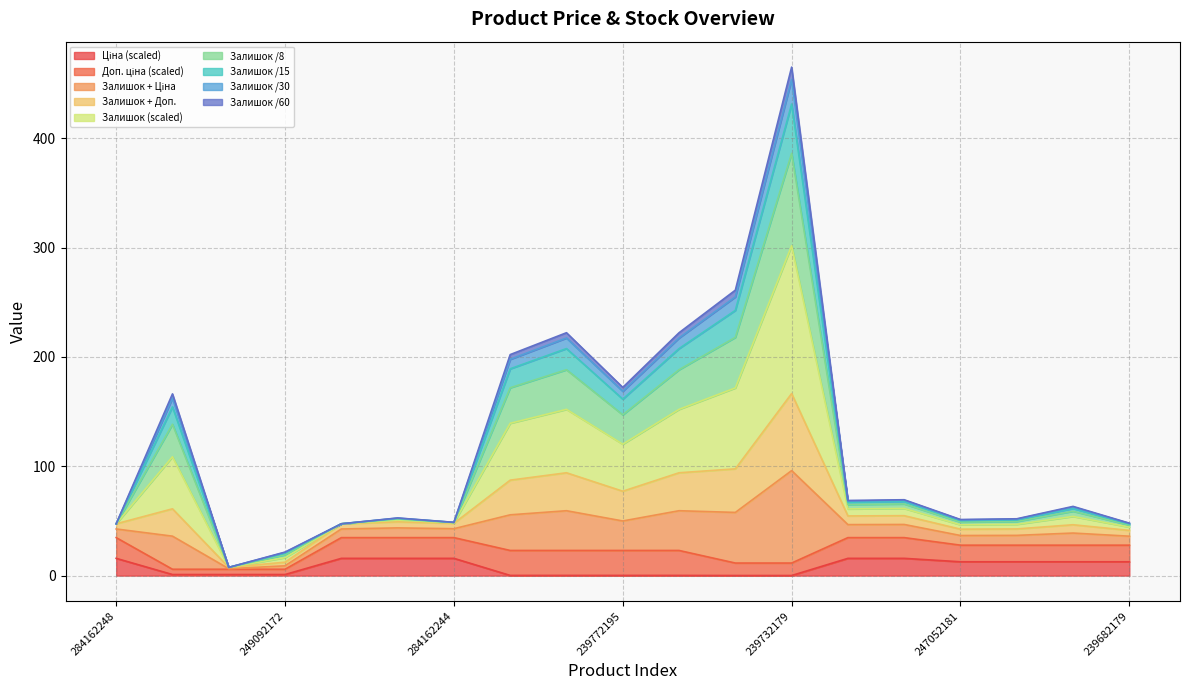

True or false: Ціна and Залишок intersect in this chart.

False